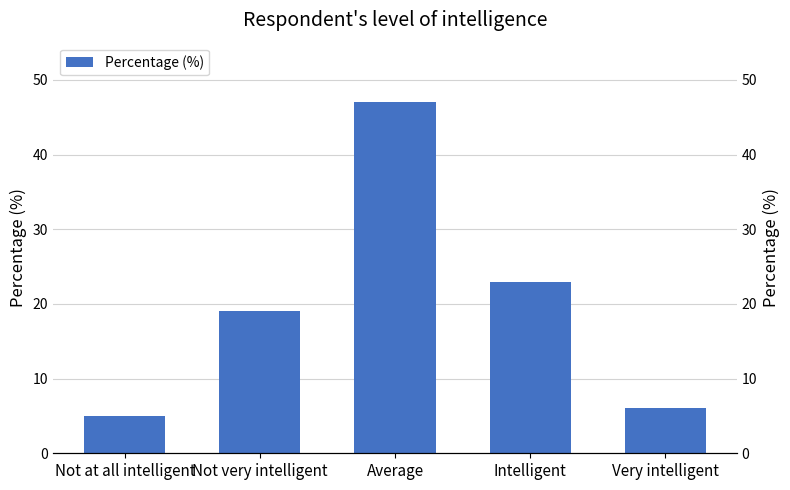

List the labels in order of value, largest first.

Average, Intelligent, Not very intelligent, Very intelligent, Not at all intelligent